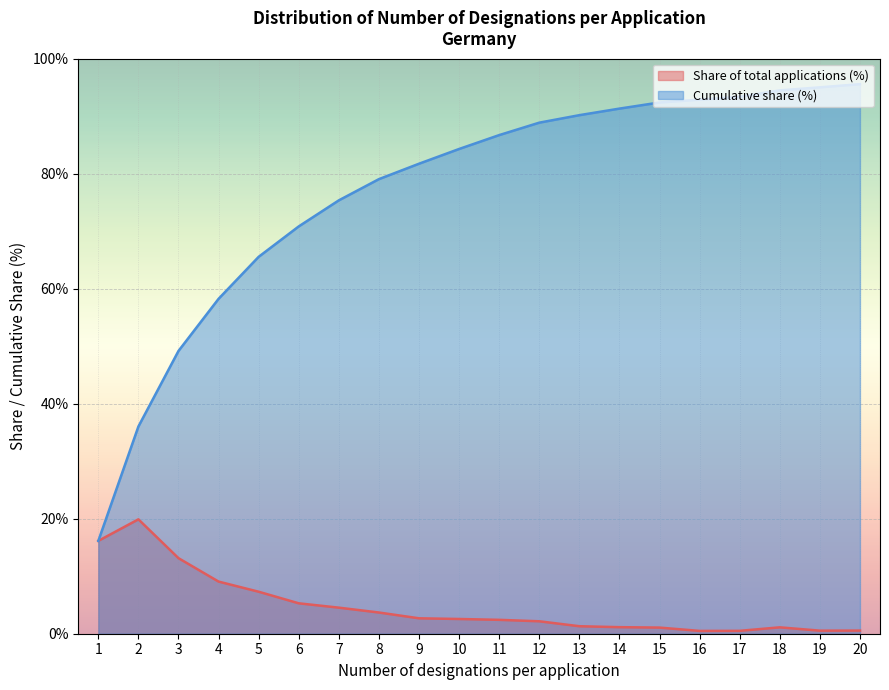

The Share of total applications (%) series shows 4.4 at 10. True or false?

False